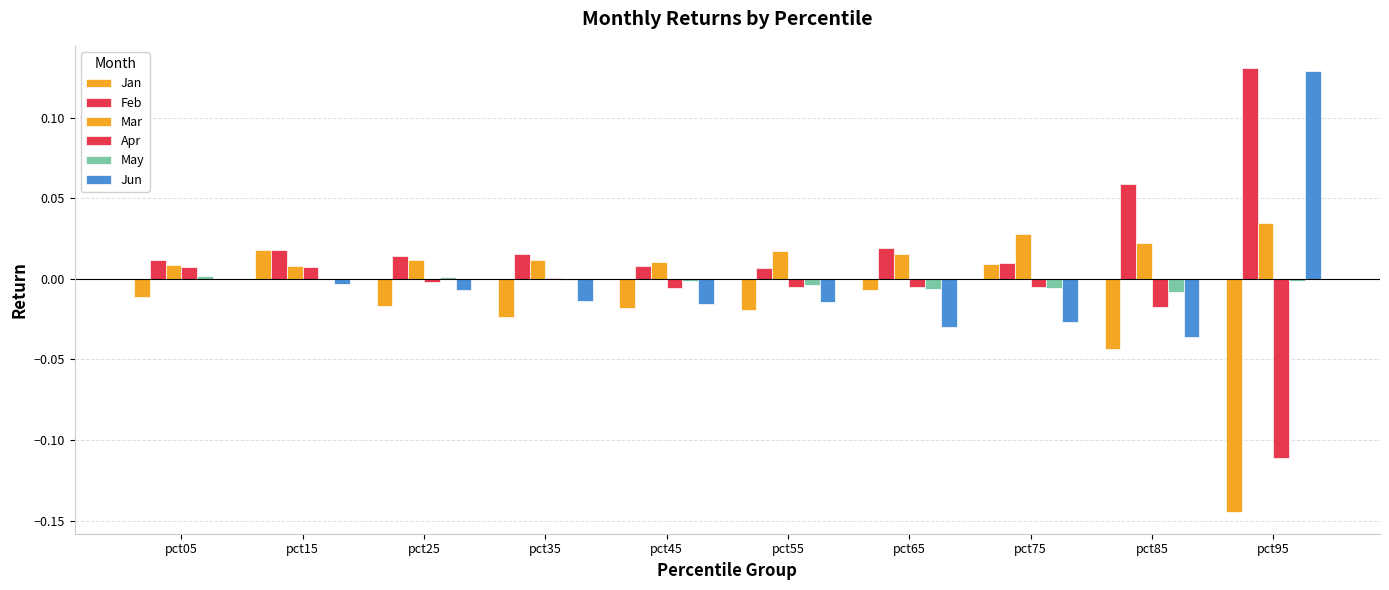

True or false: Mar has a value of 0.0 at pct65.

True